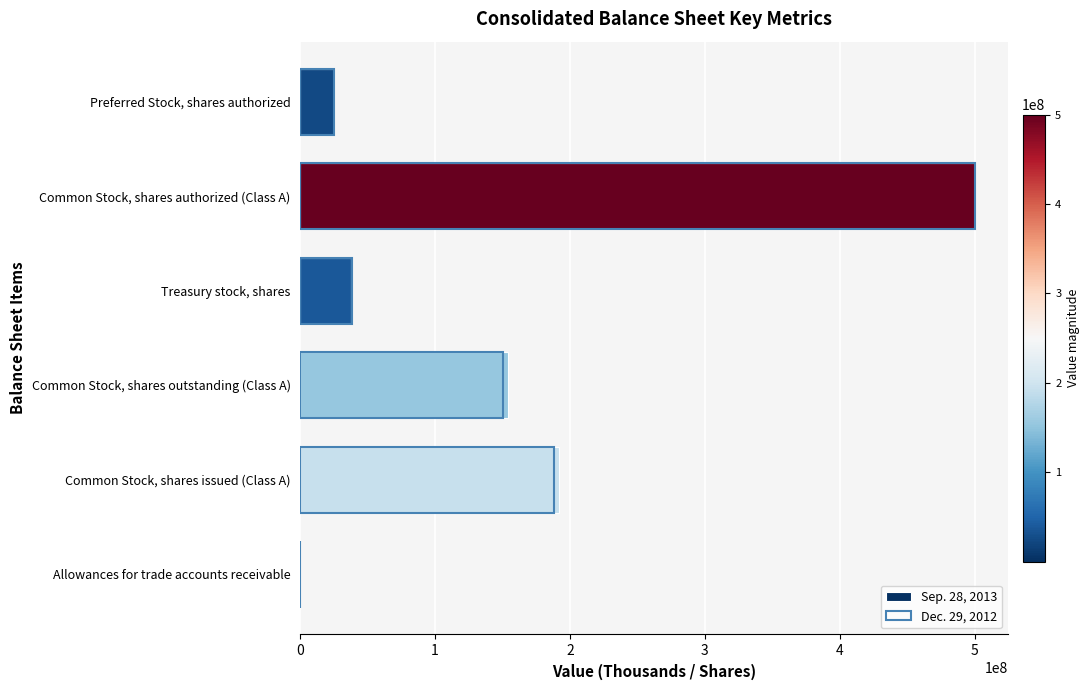

Which series has the largest range (max minus min)?

Sep. 28, 2013